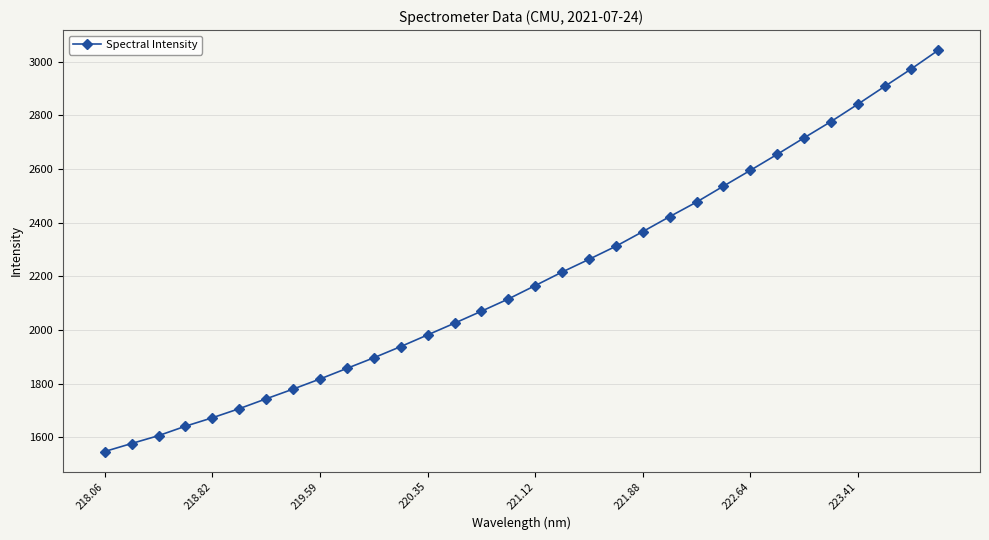

How many values are below 2165?

16